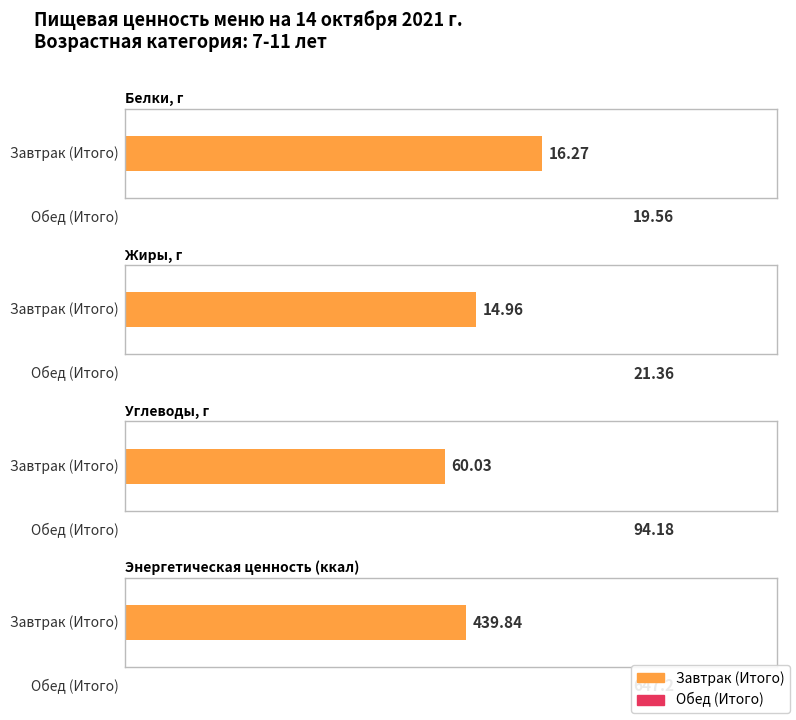

At which label does Энергетическая ценность (ккал) first exceed 647?

Обед (Итого)